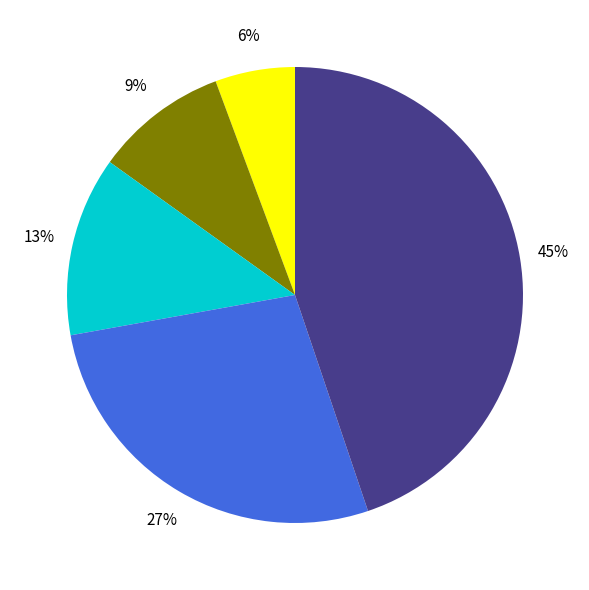

To the nearest percent, what is the average slice percentage?

20%